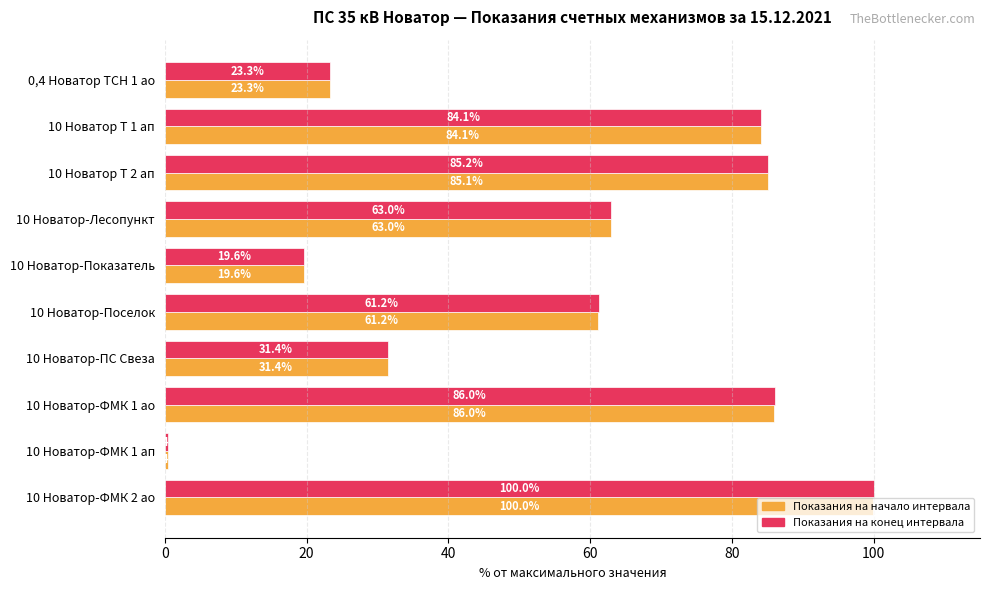

What is the minimum value for Показания на начало интервала?

0.4